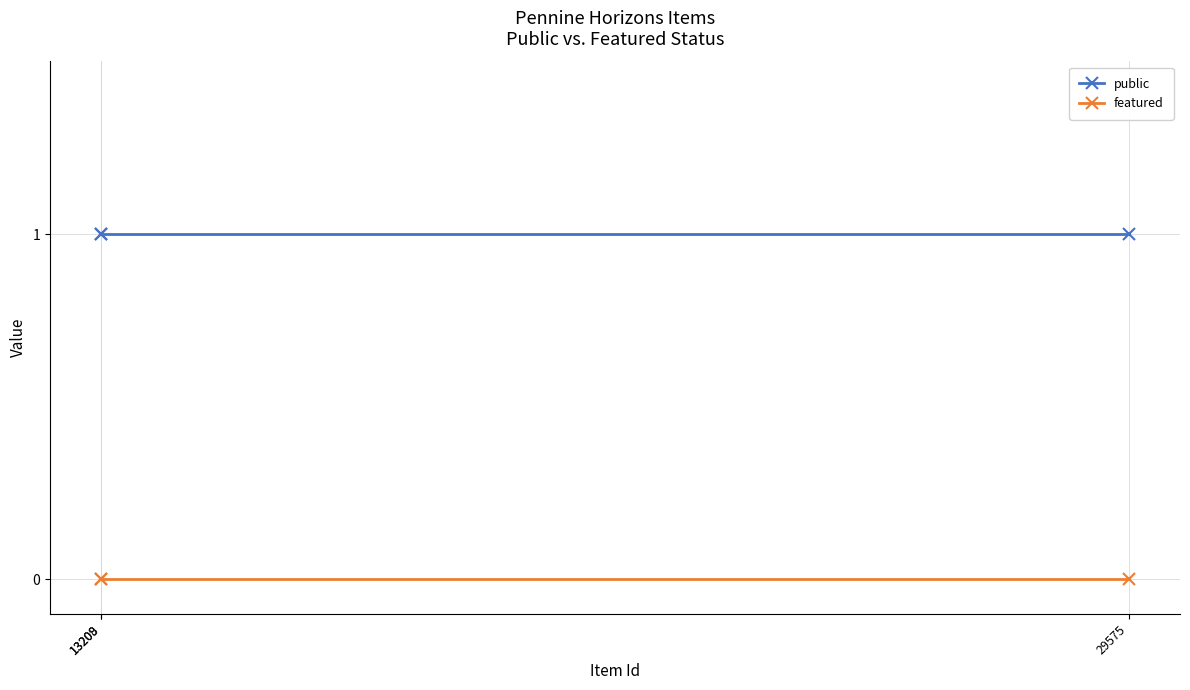

What is the sum of all public values?

3